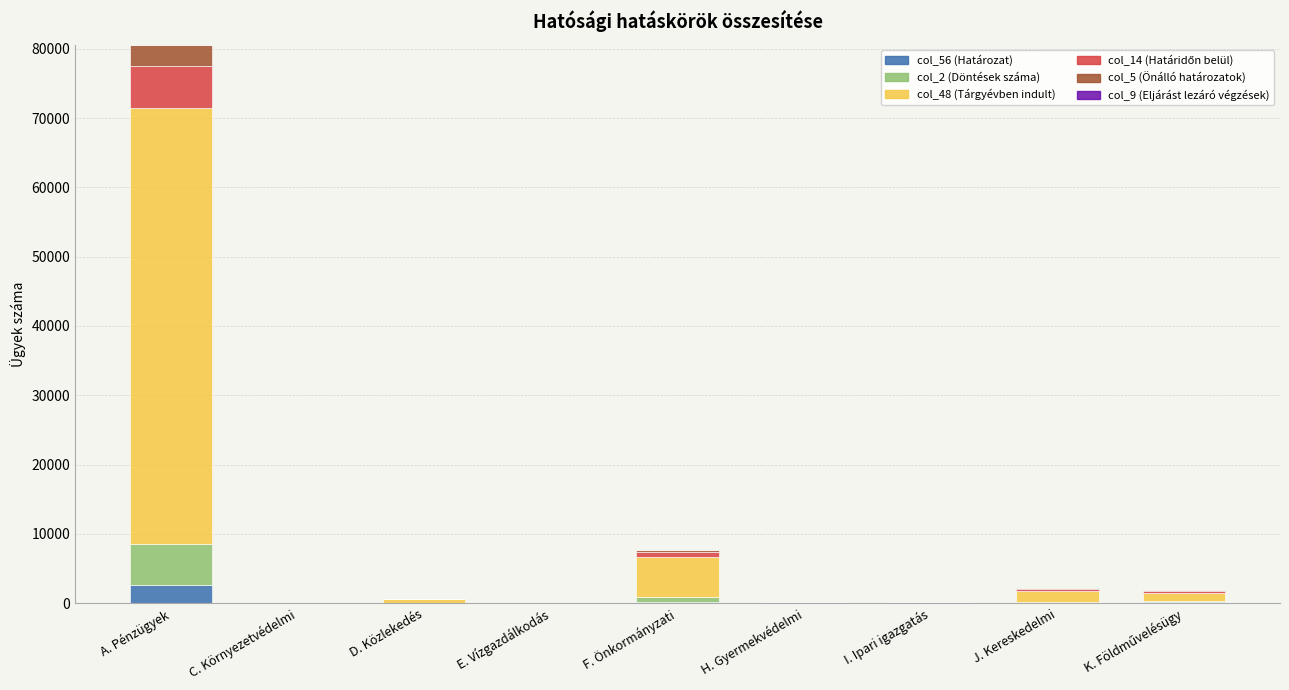

The value of col_56 (Határozat) at A. Pénzügyek is 2560. True or false?

True